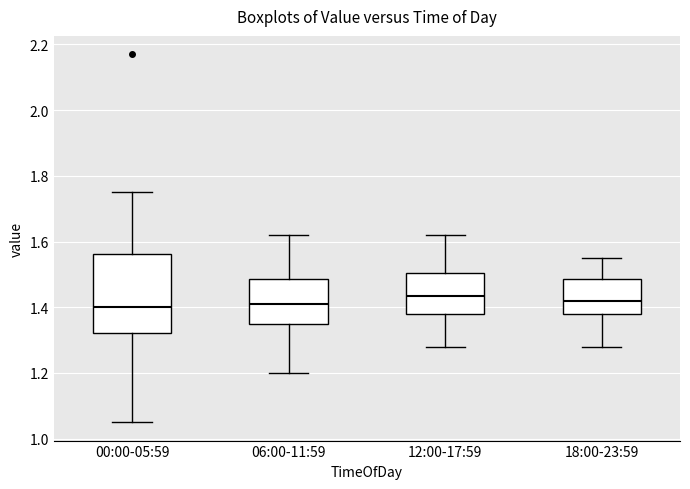

Reading left to right, read every box against the y-axis: the position of its median line, the range the box covers, and the ends of its whiskers. The values are not printed on the chart, so give them approximately, as read against the axis.

00:00-05:59: median 1.40, box 1.32 to 1.56, whiskers 1.06 to 1.76
06:00-11:59: median 1.42, box 1.36 to 1.48, whiskers 1.20 to 1.62
12:00-17:59: median 1.44, box 1.38 to 1.50, whiskers 1.28 to 1.62
18:00-23:59: median 1.42, box 1.38 to 1.48, whiskers 1.28 to 1.56